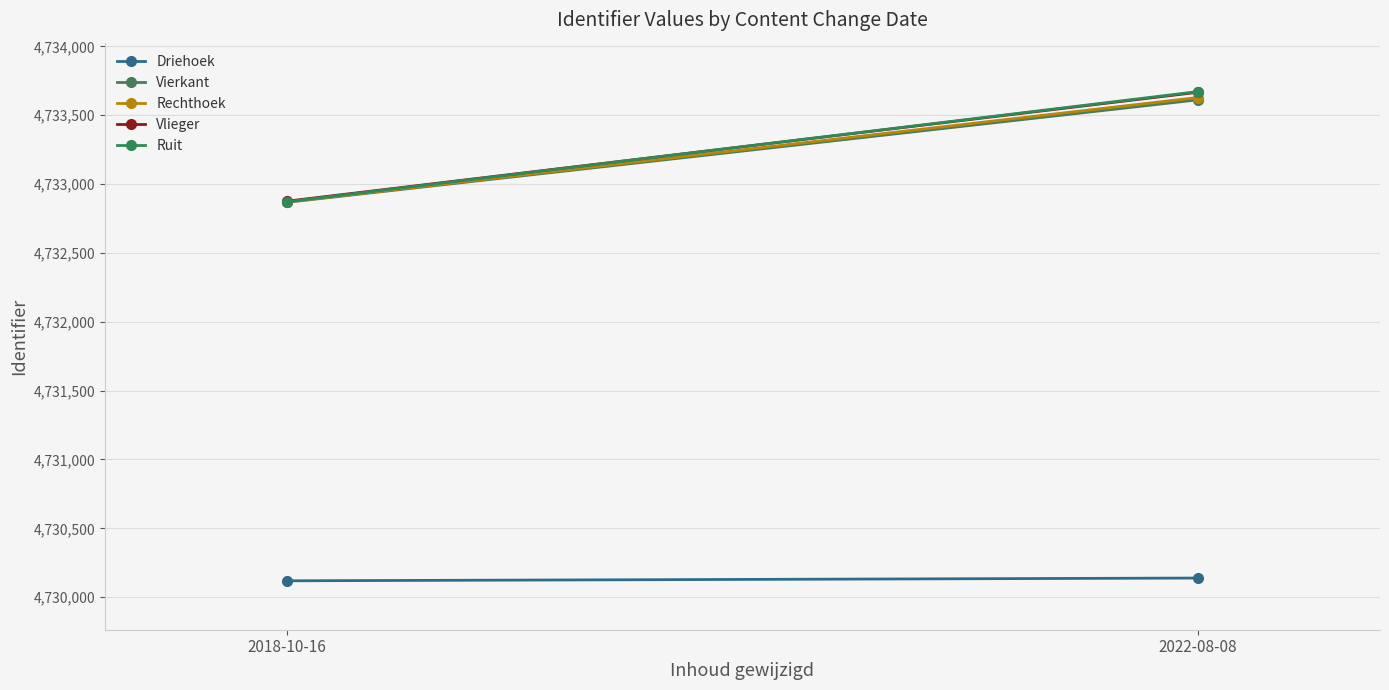

What value does the Vlieger series have at 2022-08-08?

4733667